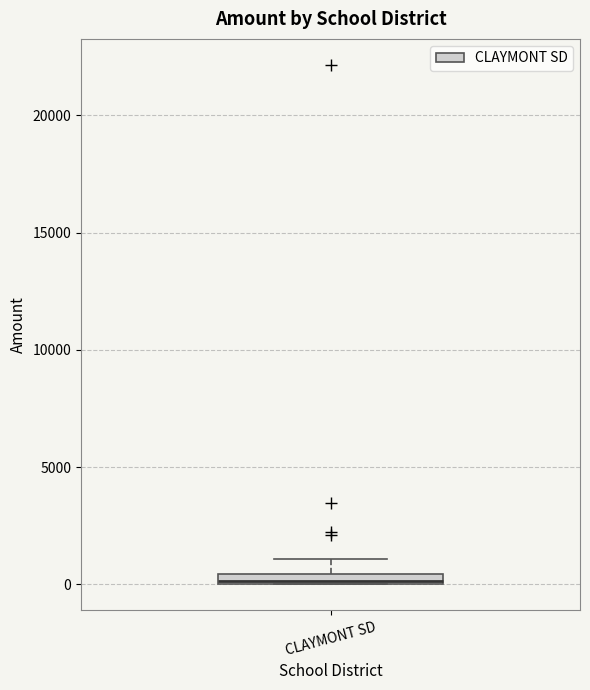

Where is the upper edge of the box for CLAYMONT SD on the y-axis? The values are not printed on the chart, so give them approximately, as read against the axis.

500